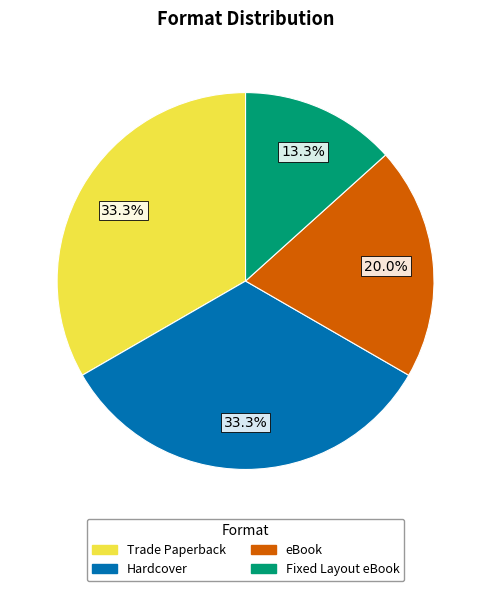

To the nearest percent, what percentage of the pie is eBook?

20%